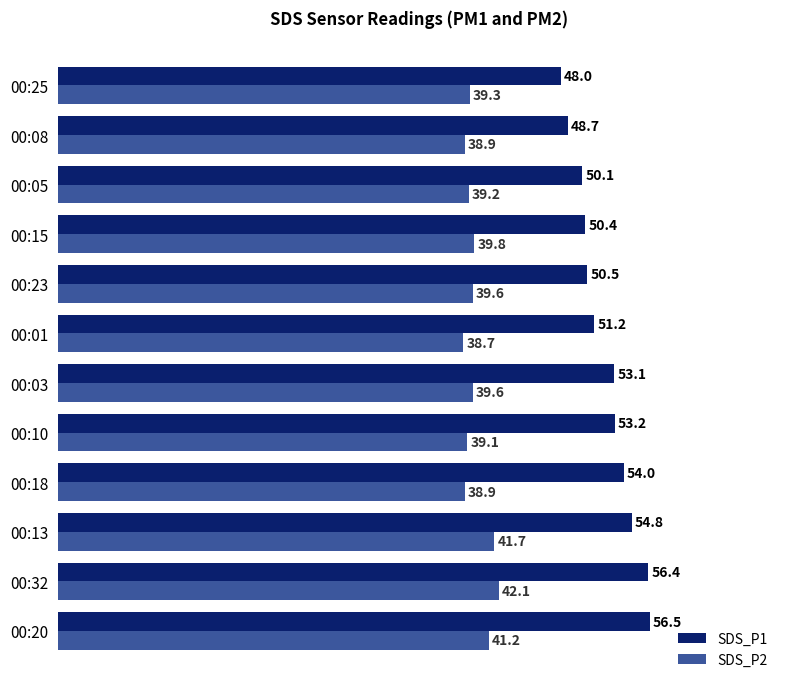

The value of SDS_P2 at 00:08 is 38.9. True or false?

True